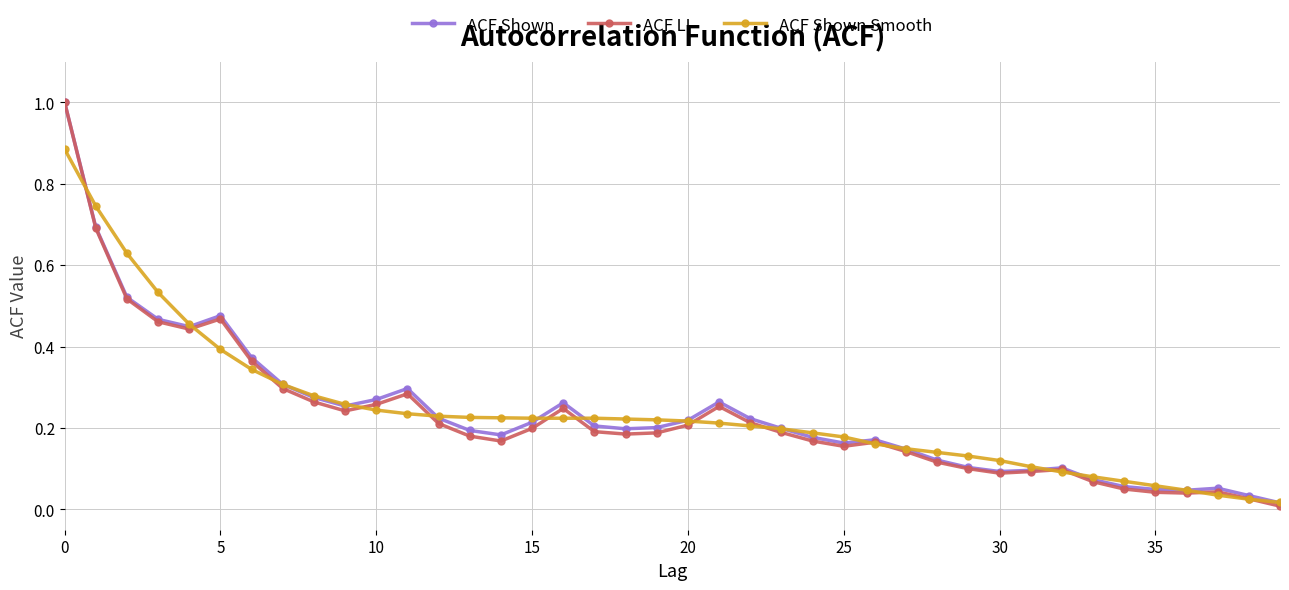

Which series has the widest spread of values?

ACF LI